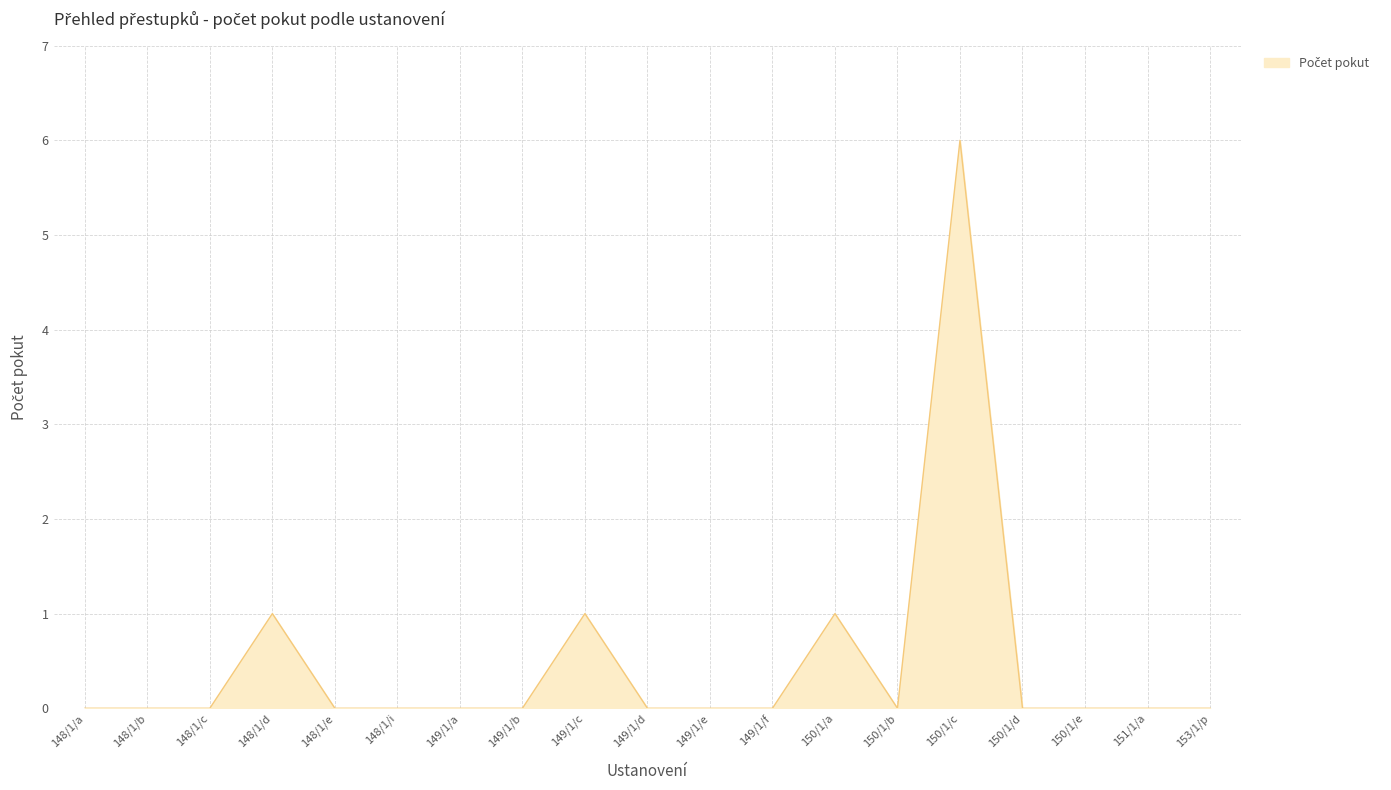

How many series are shown in this chart?

1